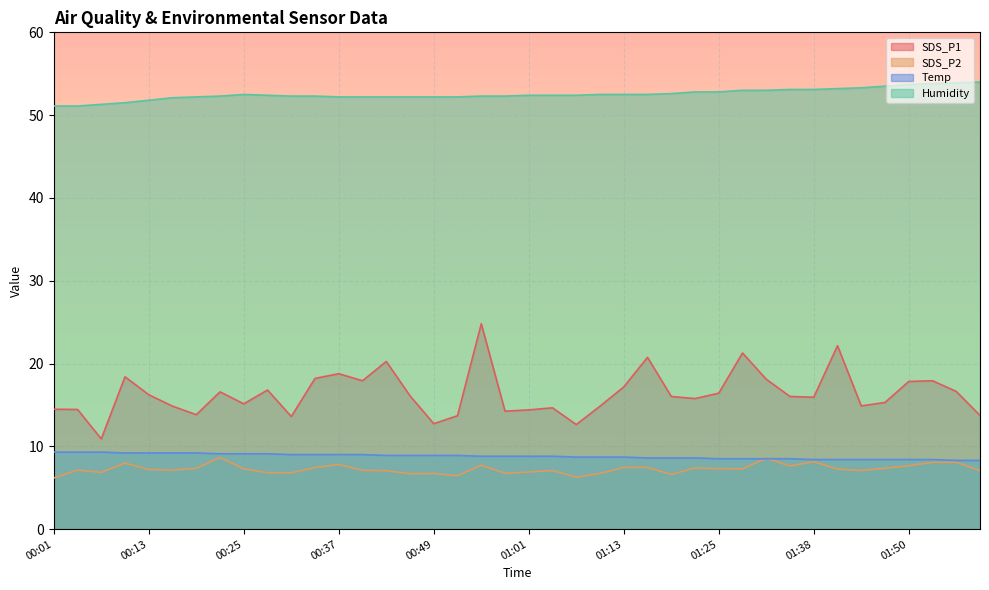

How many lines are shown in the chart?

4